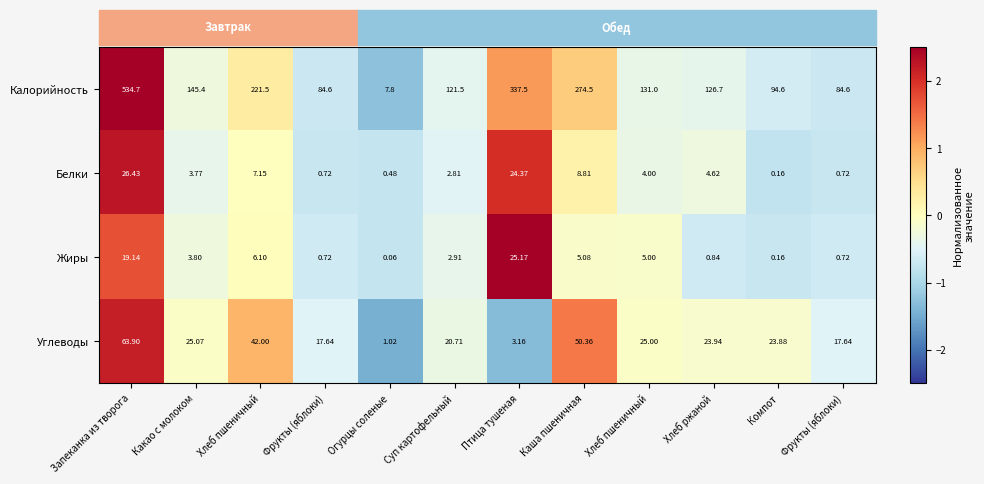

Rank the series by their maximum value, from lowest to highest.

Жиры, Белки, Углеводы, Калорийность